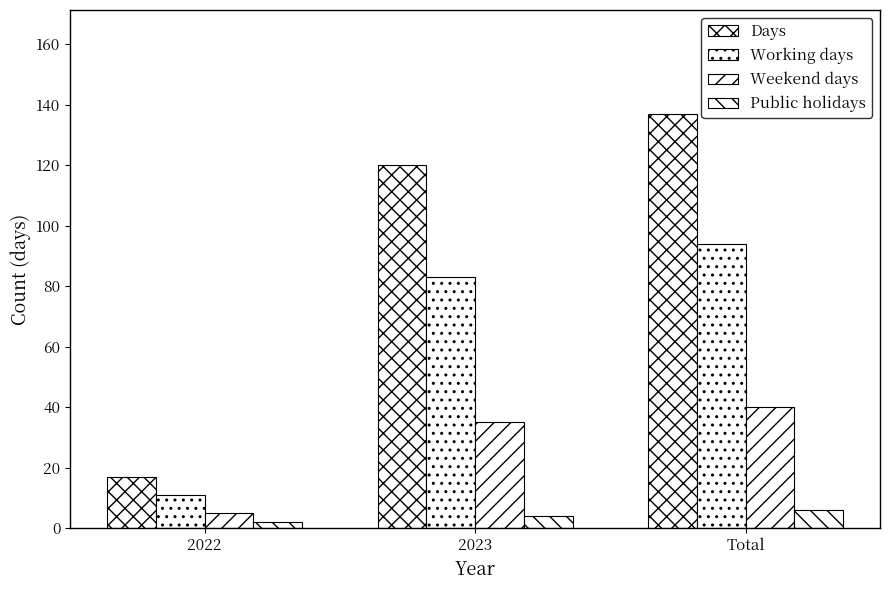

Reading left to right, list all the values displayed in this chart.

Days: 2022=17	2023=120	Total=137
Working days: 2022=11	2023=83	Total=94
Weekend days: 2022=5	2023=35	Total=40
Public holidays: 2022=2	2023=4	Total=6